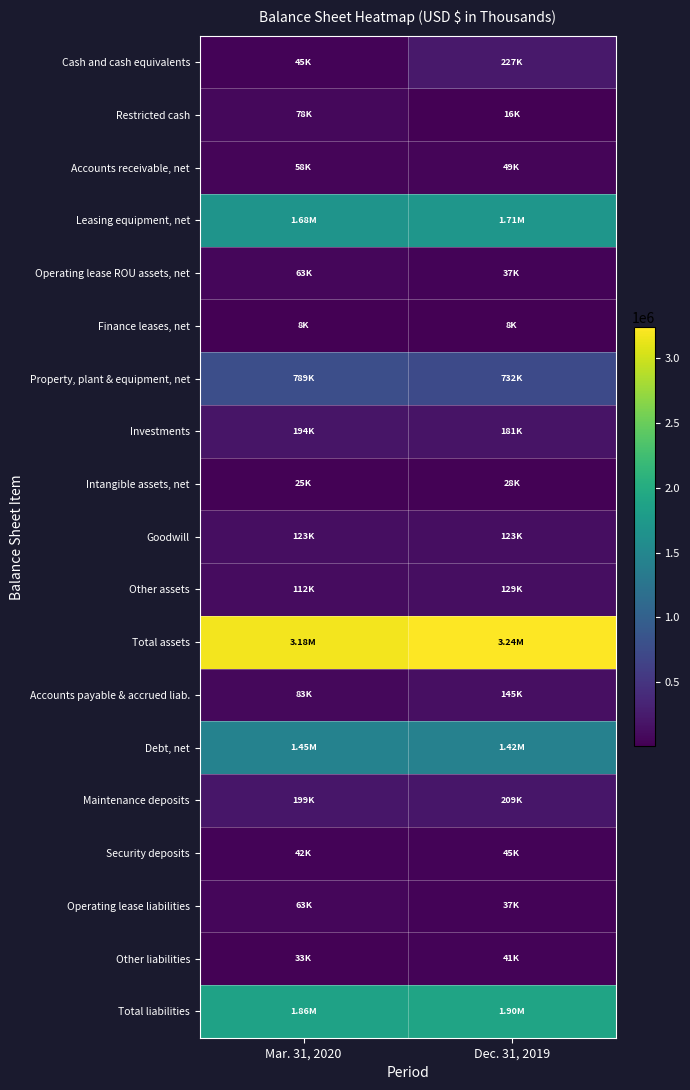

Reading left to right, extract all data points from this chart.

Cash and cash equivalents: Mar. 31, 2020=45120	Dec. 31, 2019=226512
Restricted cash: Mar. 31, 2020=78268	Dec. 31, 2019=16005
Accounts receivable, net: Mar. 31, 2020=57945	Dec. 31, 2019=49470
Leasing equipment, net: Mar. 31, 2020=1680646	Dec. 31, 2019=1707059
Operating lease ROU assets, net: Mar. 31, 2020=62965	Dec. 31, 2019=37466
Finance leases, net: Mar. 31, 2020=7995	Dec. 31, 2019=8315
Property, plant & equipment, net: Mar. 31, 2020=789300	Dec. 31, 2019=732109
Investments: Mar. 31, 2020=194352	Dec. 31, 2019=180550
Intangible assets, net: Mar. 31, 2020=25115	Dec. 31, 2019=27692
Goodwill: Mar. 31, 2020=122735	Dec. 31, 2019=122639
Other assets: Mar. 31, 2020=112147	Dec. 31, 2019=129105
Total assets: Mar. 31, 2020=3176588	Dec. 31, 2019=3236922
Accounts payable & accrued liab.: Mar. 31, 2020=82928	Dec. 31, 2019=144855
Debt, net: Mar. 31, 2020=1445735	Dec. 31, 2019=1420928
Maintenance deposits: Mar. 31, 2020=198694	Dec. 31, 2019=208944
Security deposits: Mar. 31, 2020=42182	Dec. 31, 2019=45252
Operating lease liabilities: Mar. 31, 2020=62524	Dec. 31, 2019=36968
Other liabilities: Mar. 31, 2020=32701	Dec. 31, 2019=41118
Total liabilities: Mar. 31, 2020=1864764	Dec. 31, 2019=1898065